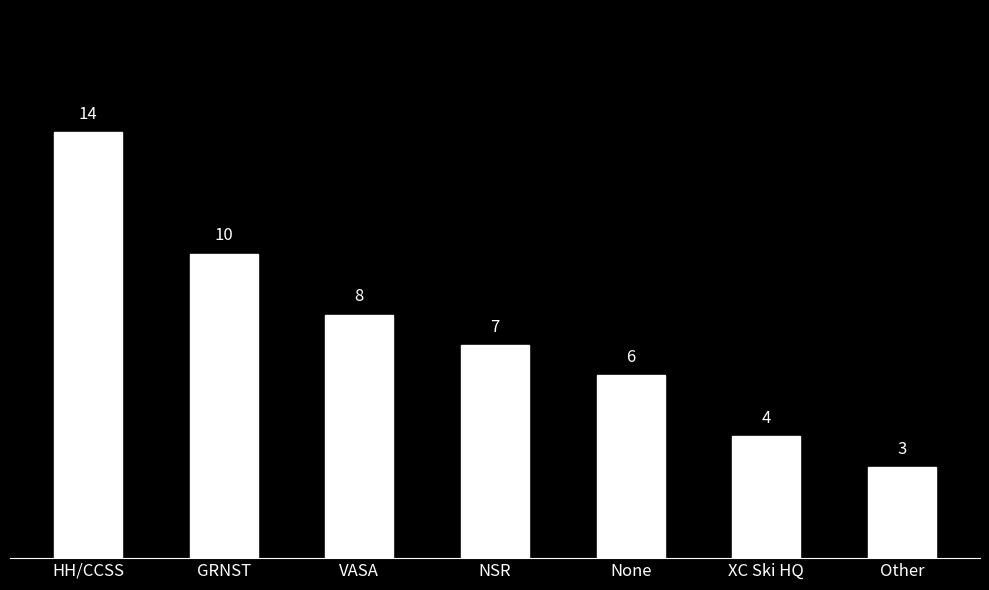

True or false: the data shows 4 at None.

False